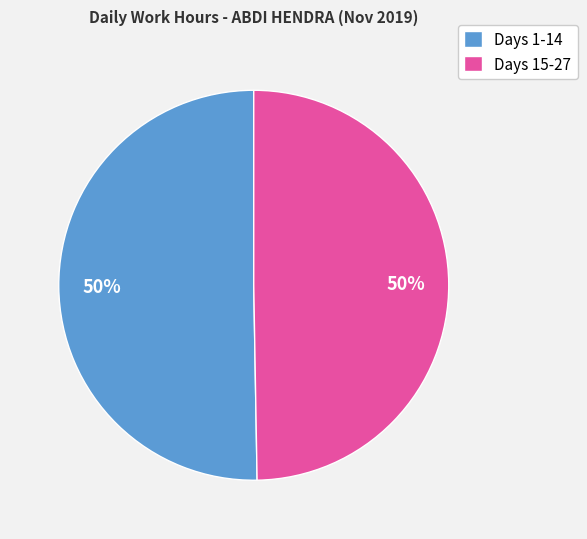

Is the sum of Days 1-14 and Days 15-27 greater than half?

Yes